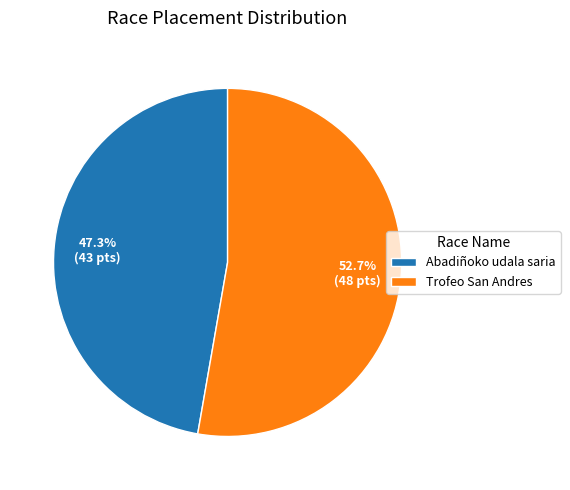

To the nearest percent, what is the average slice percentage?

50%